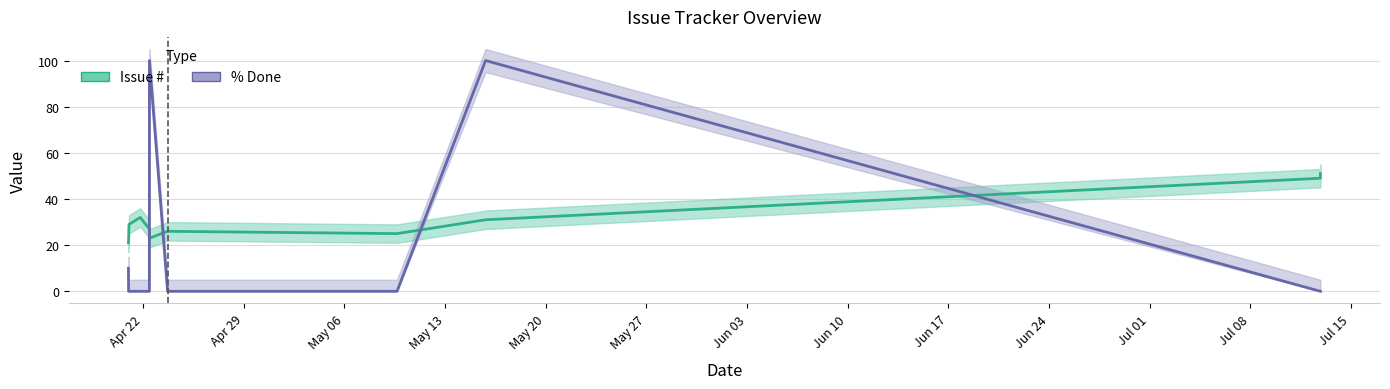

How many data points in Issue # are above 29?

5